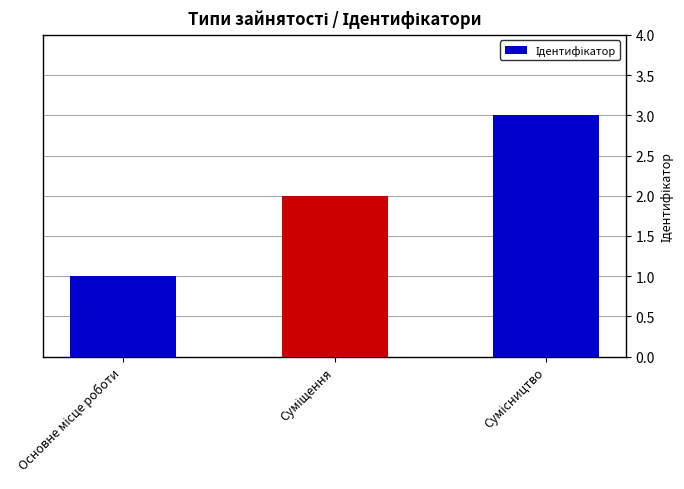

What is the average value?

2